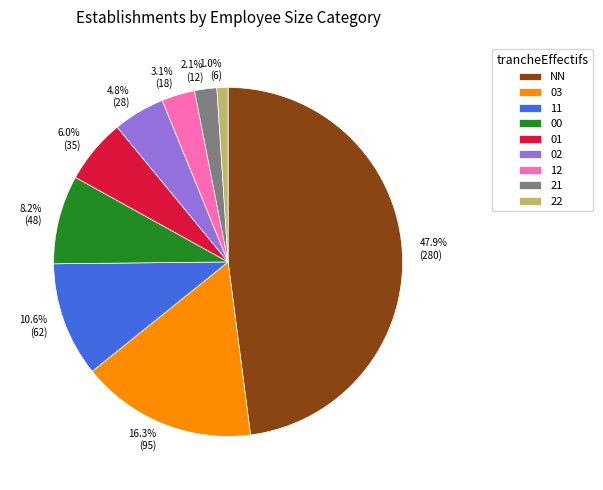

Which slice is the largest?

NN